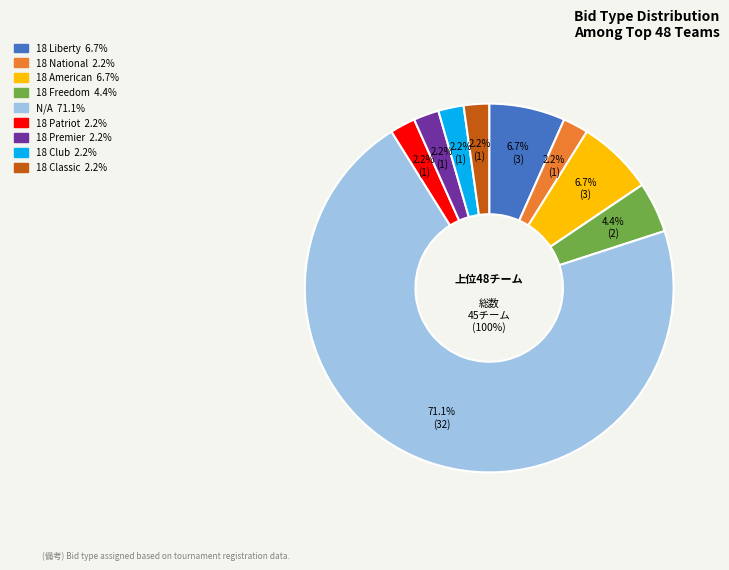

True or false: 18 American (Chesapeake Region) accounts for 3% of the total.

False